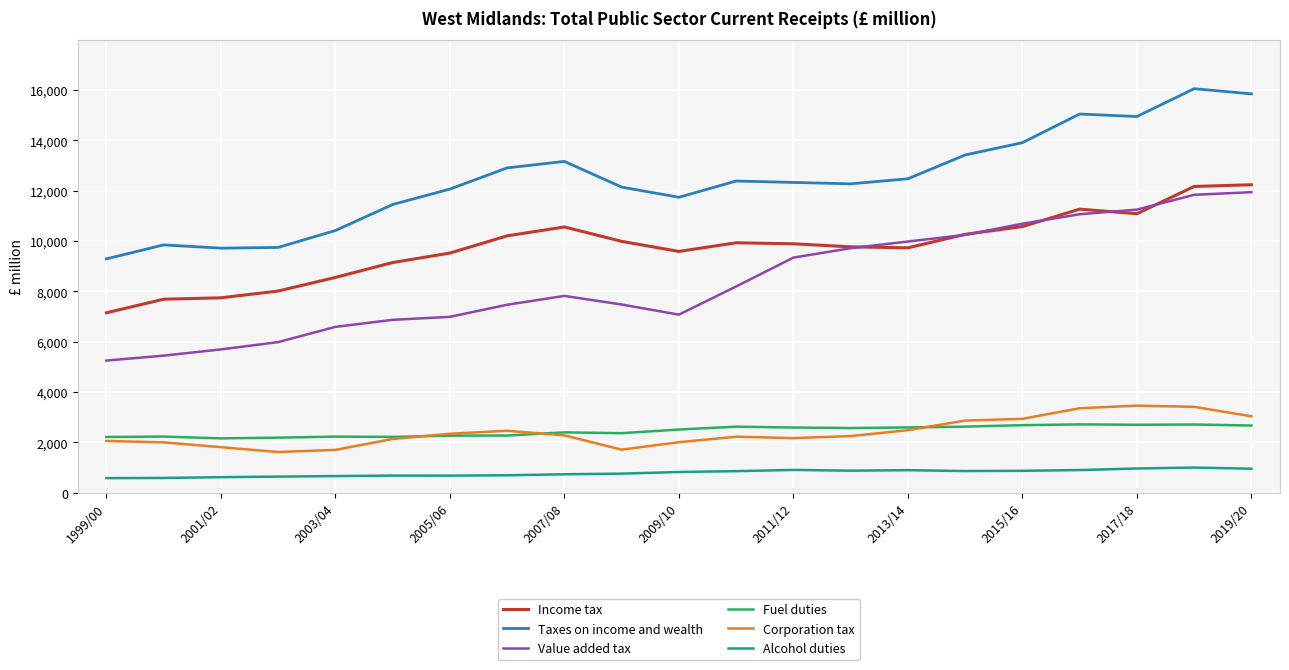

What is the lowest value of the Corporation tax series?

1617